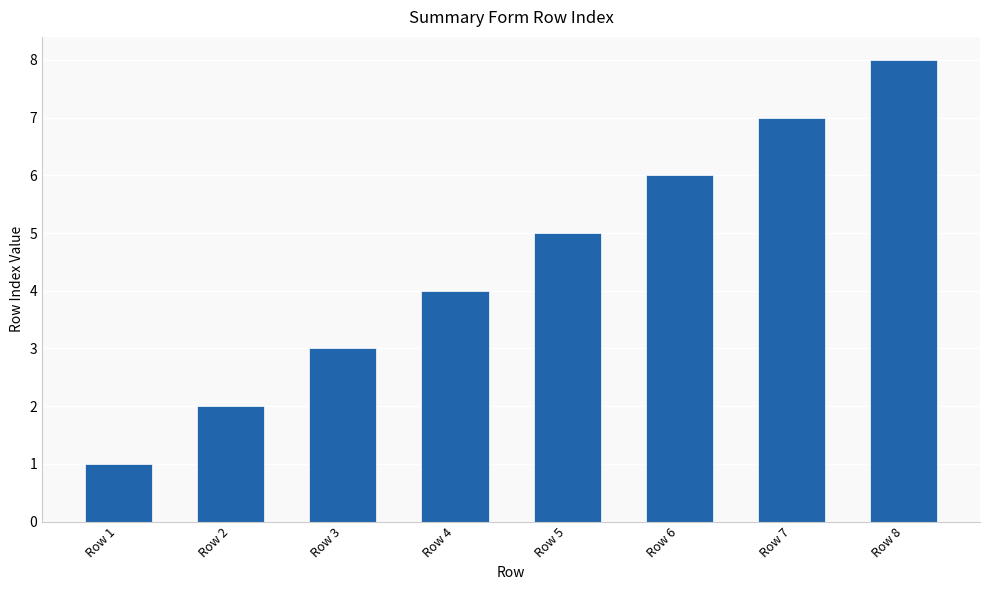

What is the difference between the maximum and minimum values?

7